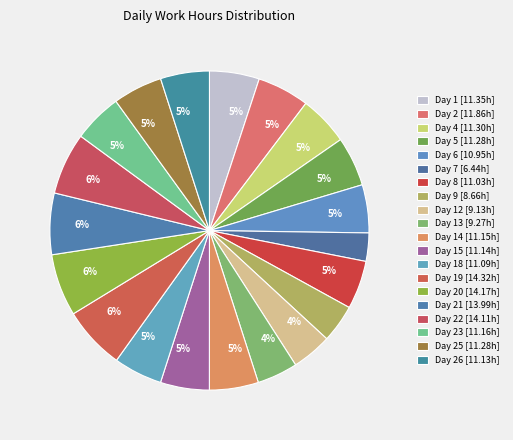

How many slices are in this pie chart?

20